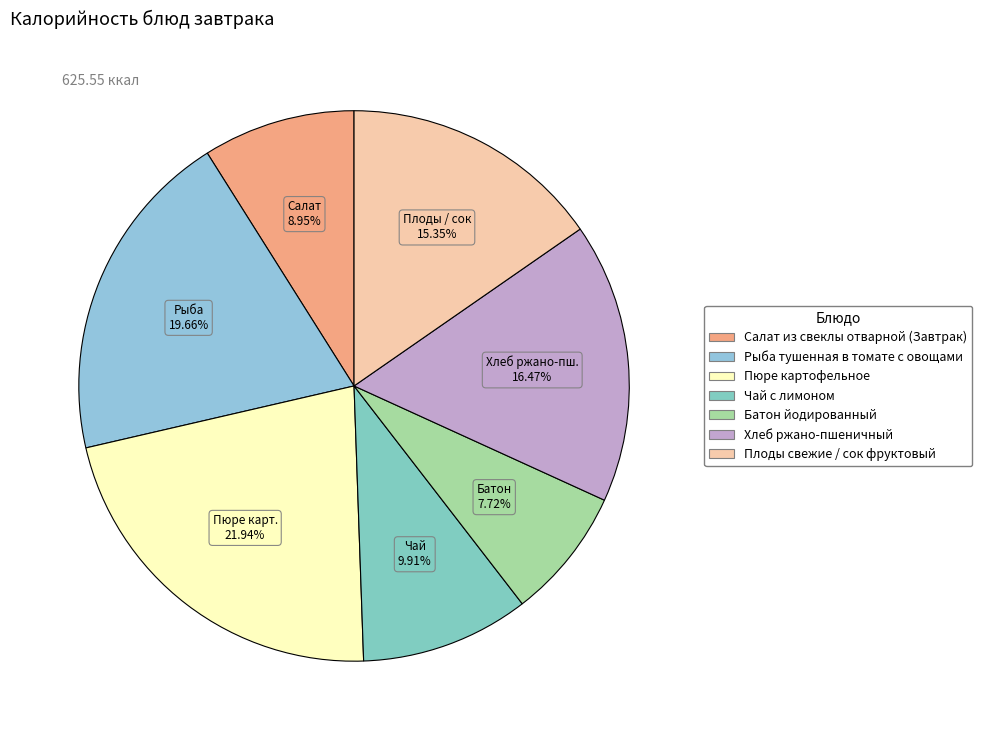

Combined, do Хлеб ржано-пшеничный and Чай с лимоном account for over 50%?

No